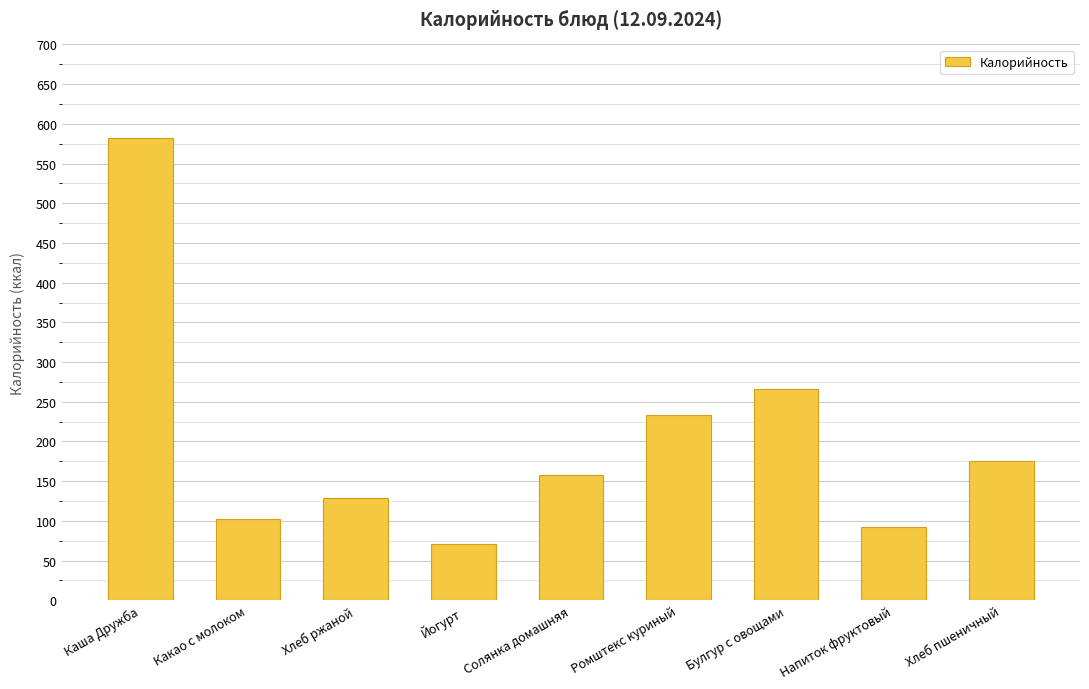

How many data points does each series have?

9